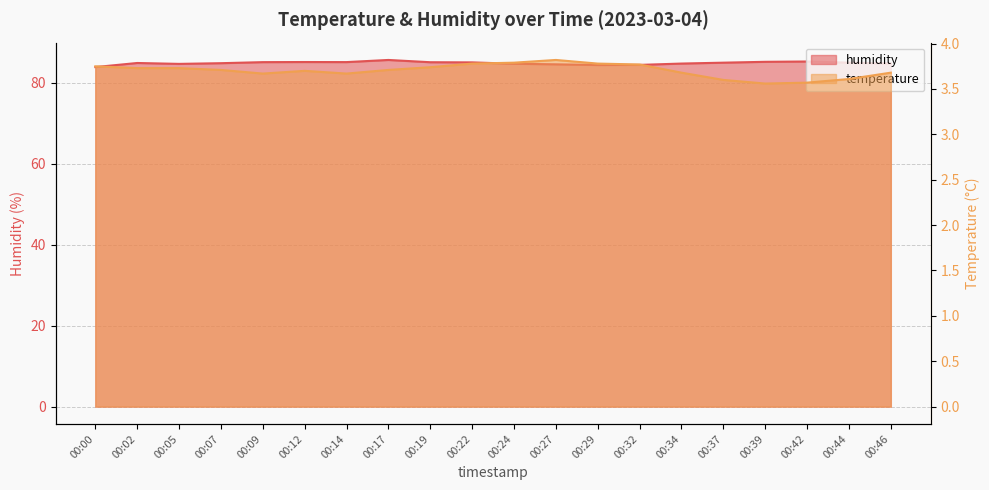

What value does the temperature series have at 00:29?

3.8